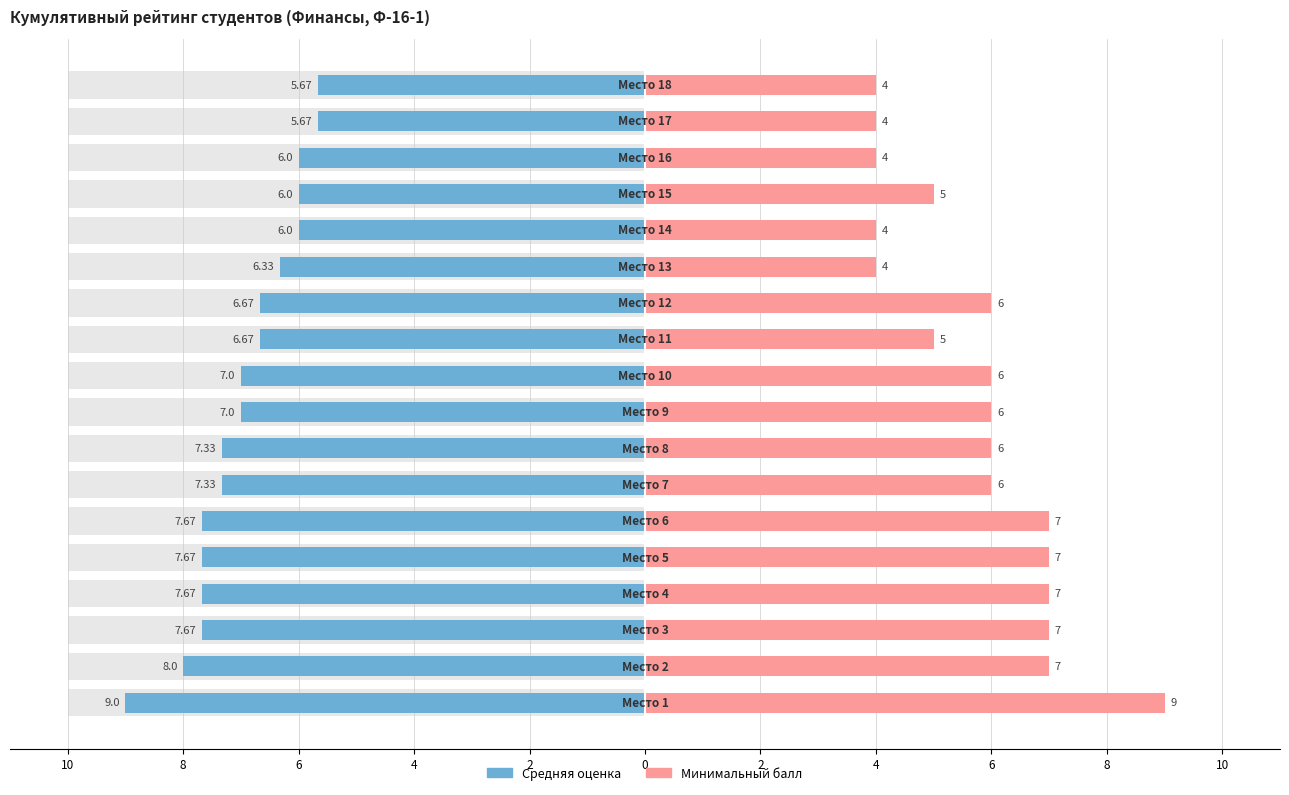

The Минимальный балл series shows 7.0 at 4. True or false?

True